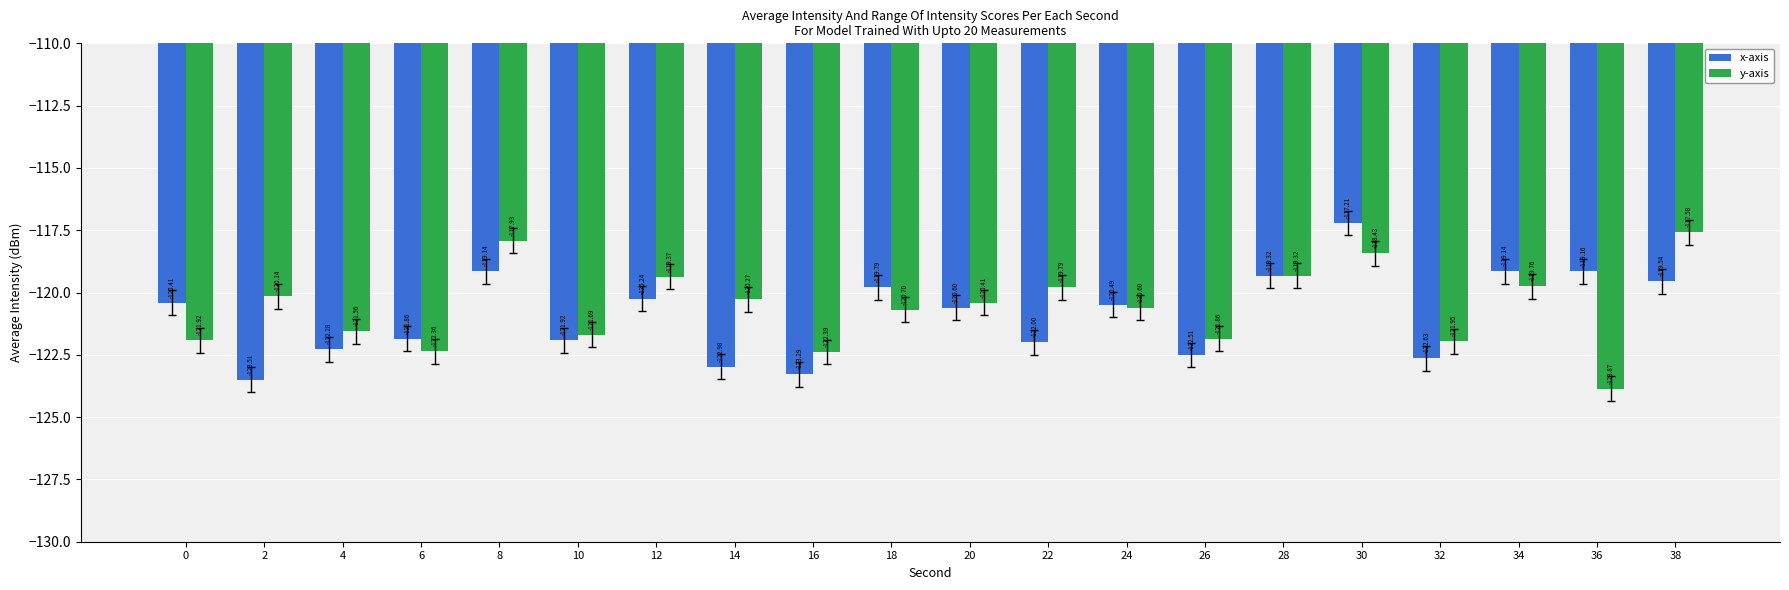

Between 0 and 8, which series saw the biggest shift?

y-axis